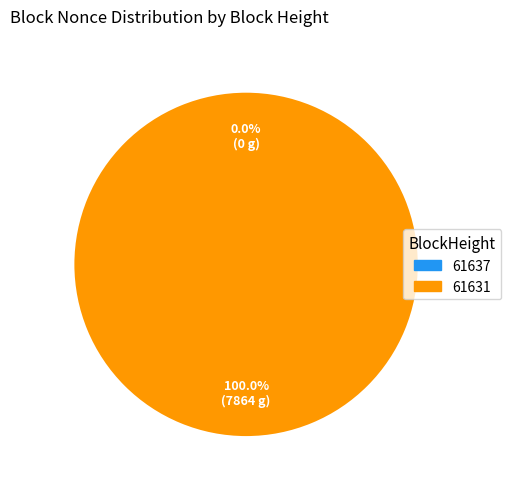

Does any single category account for the majority?

Yes